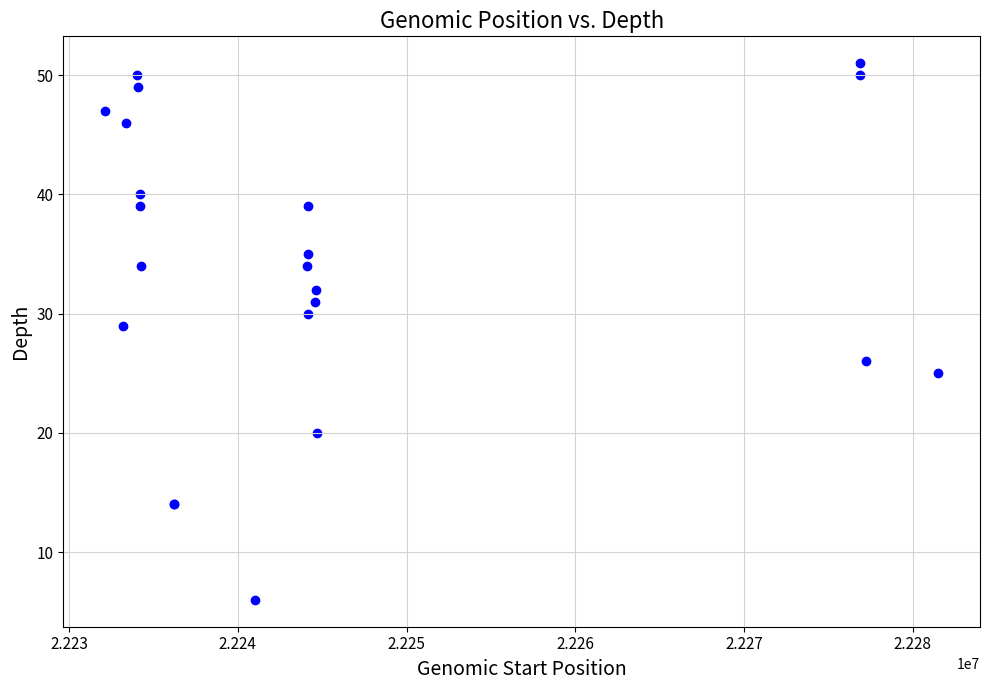

What Y value in the scatter plot is closest to 28?

29